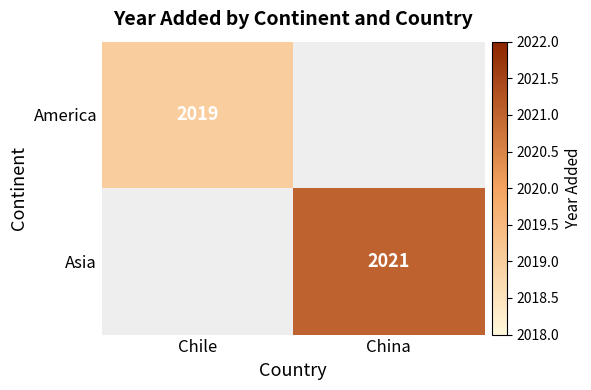

The value of Asia at China is 2021. True or false?

True